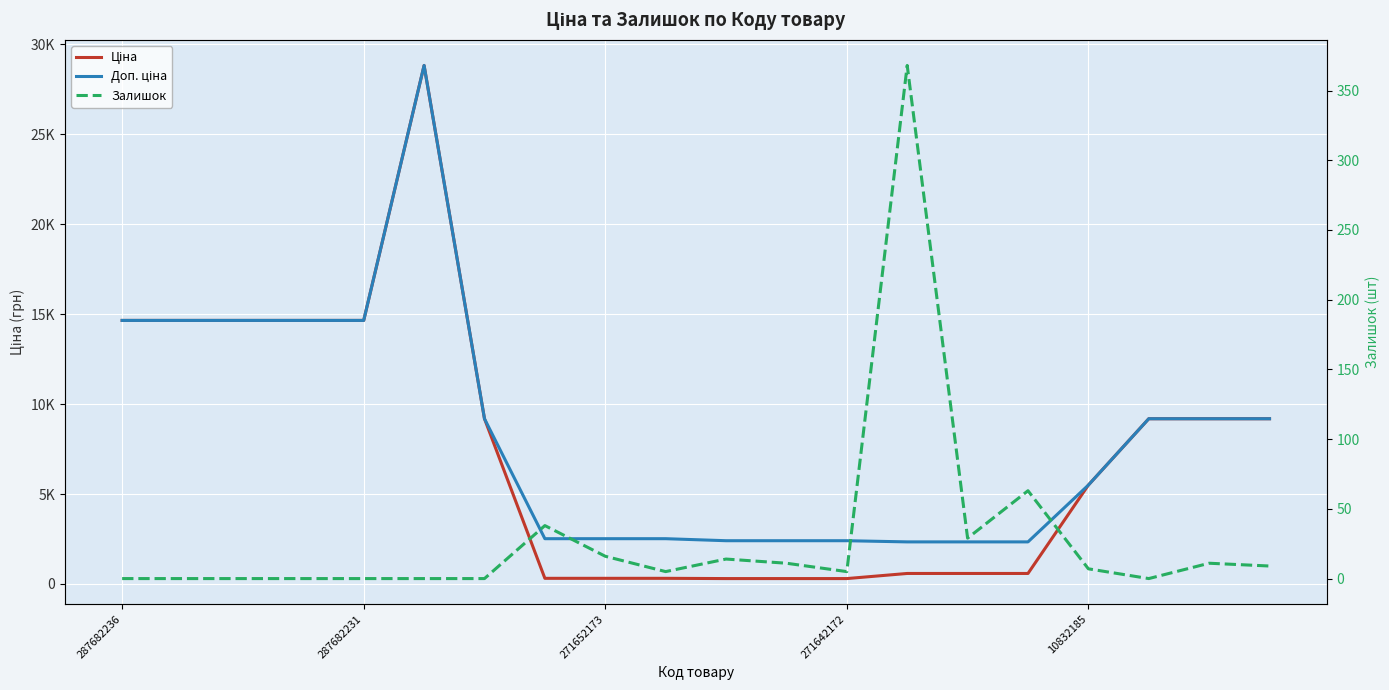

At 13, list the series in order from largest to smallest.

Доп. ціна, Ціна, Залишок